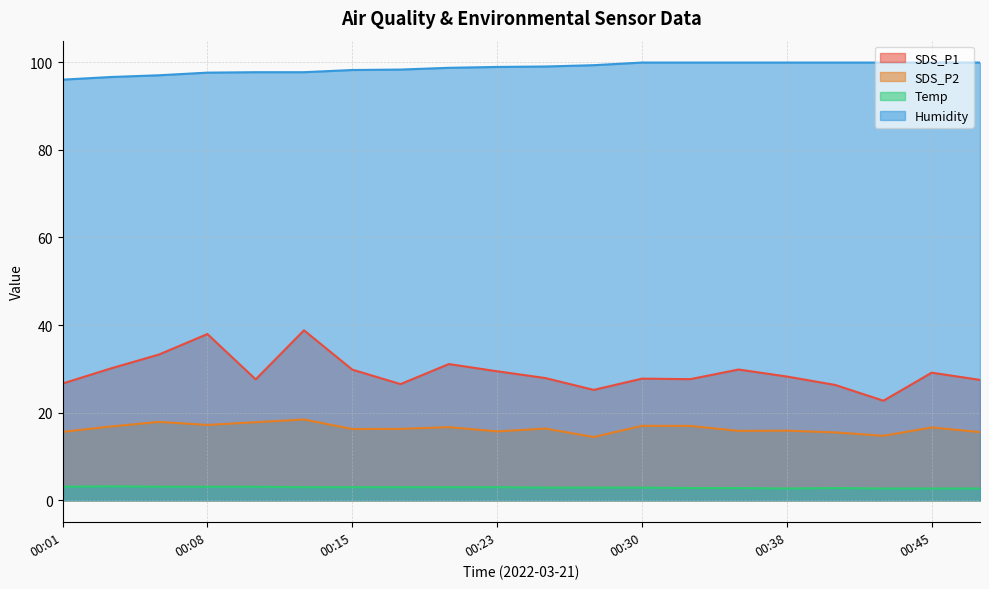

What is the sum of all SDS_P2 values?

327.9